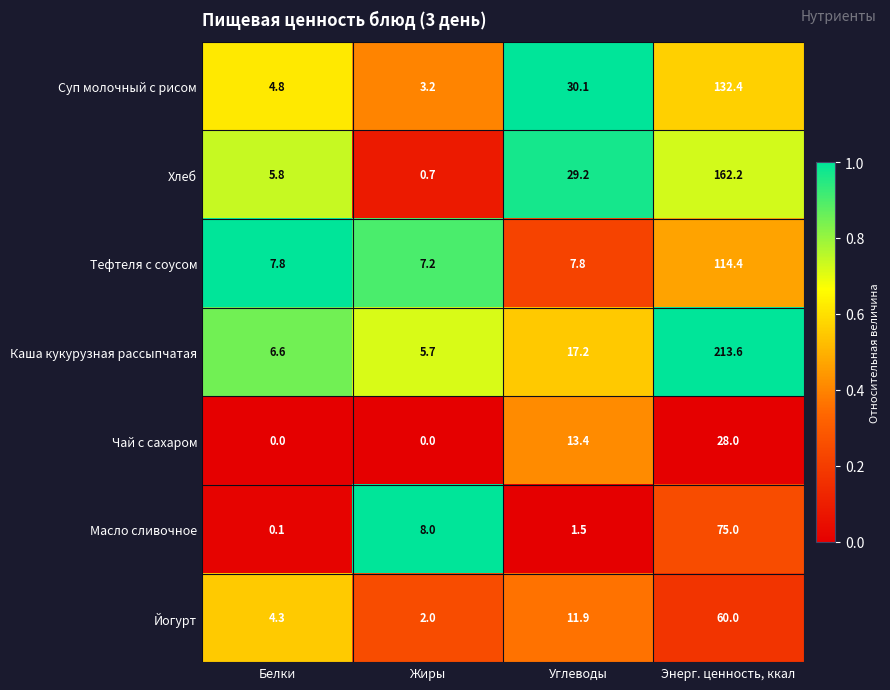

Reading left to right, list all the values displayed in this chart.

Суп молочный с рисом: 4.8	3.2	30.1	132.4
Хлеб: 5.8	0.7	29.2	162.2
Тефтеля с соусом: 7.8	7.2	7.8	114.4
Каша кукурузная рассыпчатая: 6.6	5.7	17.2	213.6
Чай с сахаром: 0.0	0.0	13.4	28.0
Масло сливочное: 0.1	8.0	1.5	75.0
Йогурт: 4.3	2.0	11.9	60.0